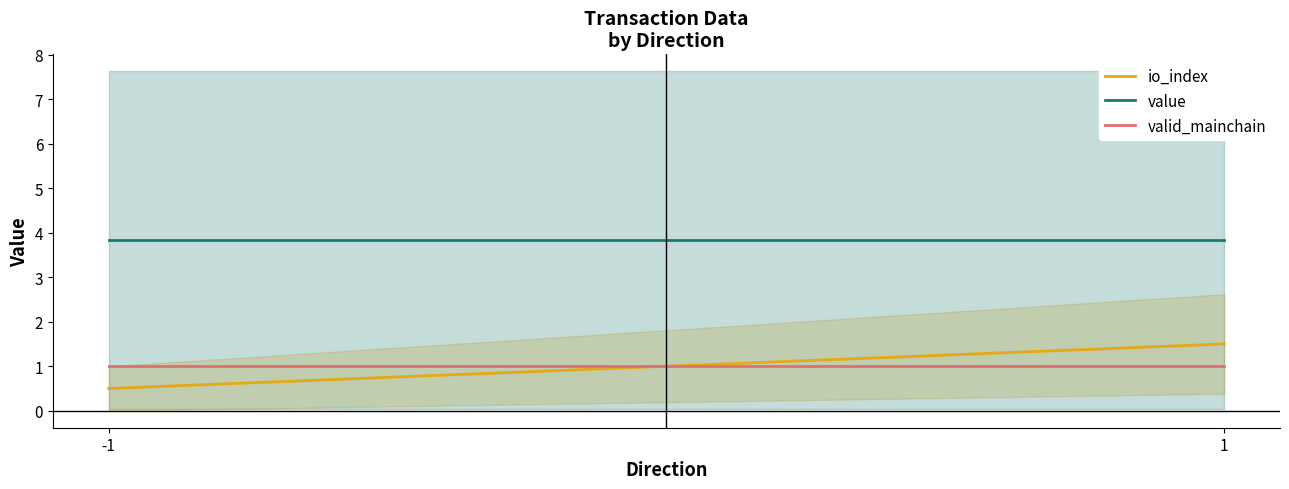

Rank the series at -1 from lowest to highest value.

io_index, valid_mainchain, value